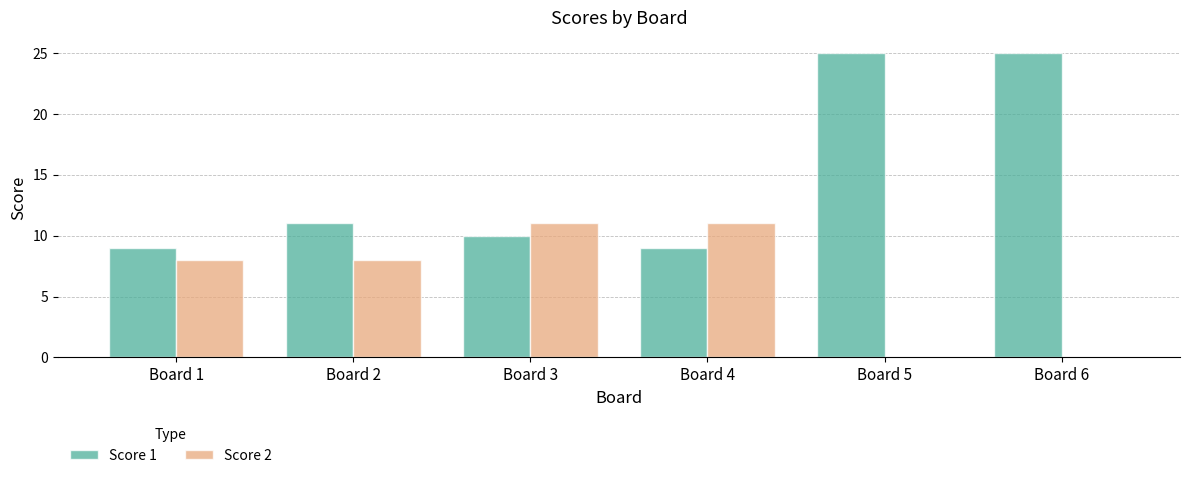

What is the total value across all series at Board 3?

21